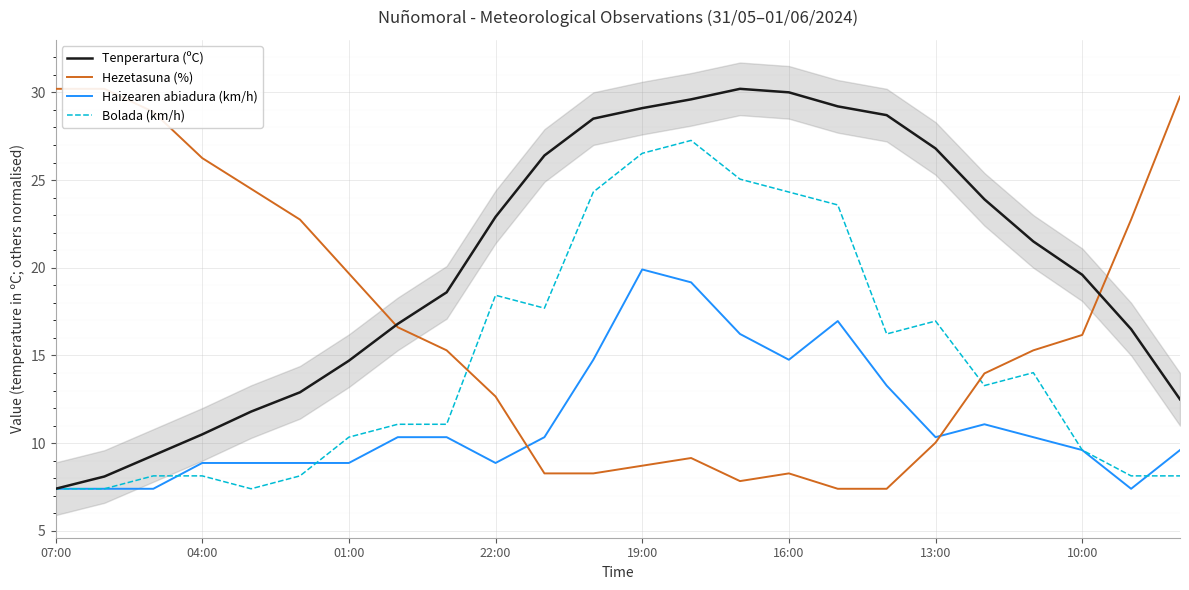

The Bolada (km/h) series shows 17.0 at 13:00. True or false?

True